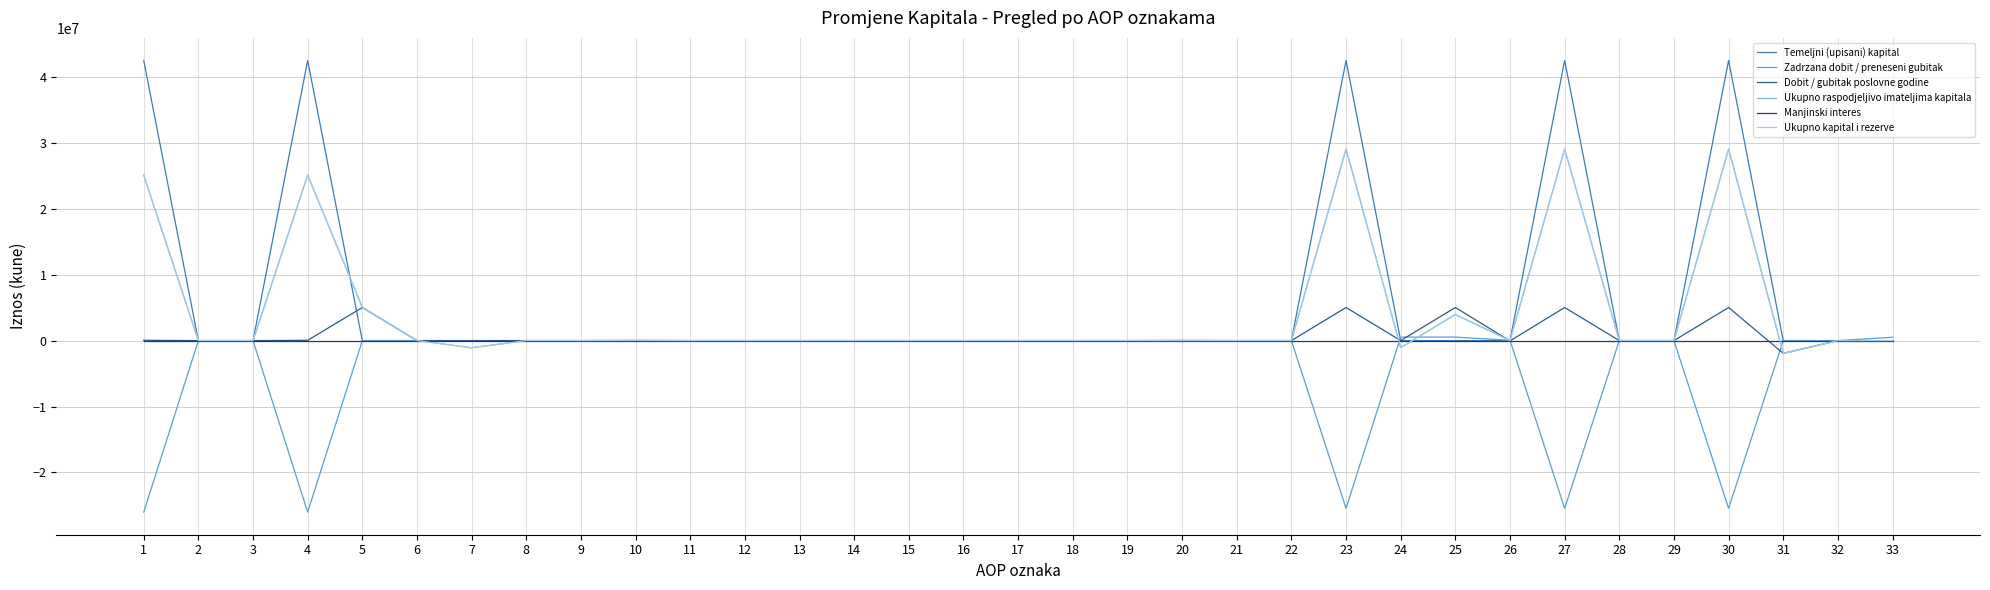

Is this an area chart (filled region under the line)?

No